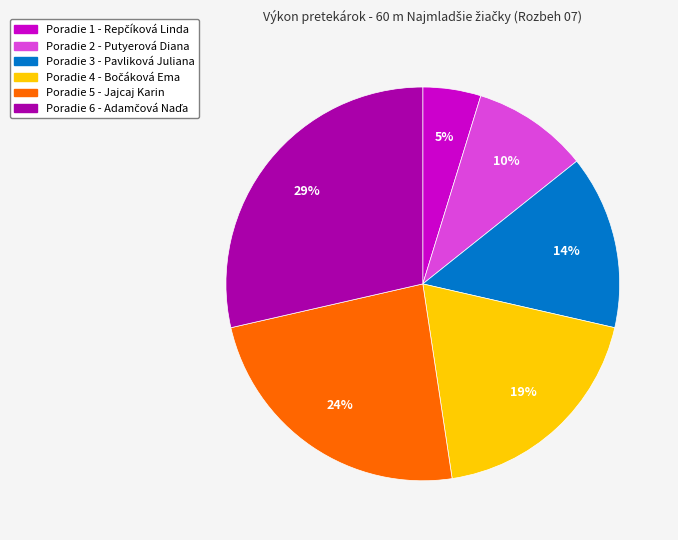

To the nearest percent, what is the average slice percentage?

17%